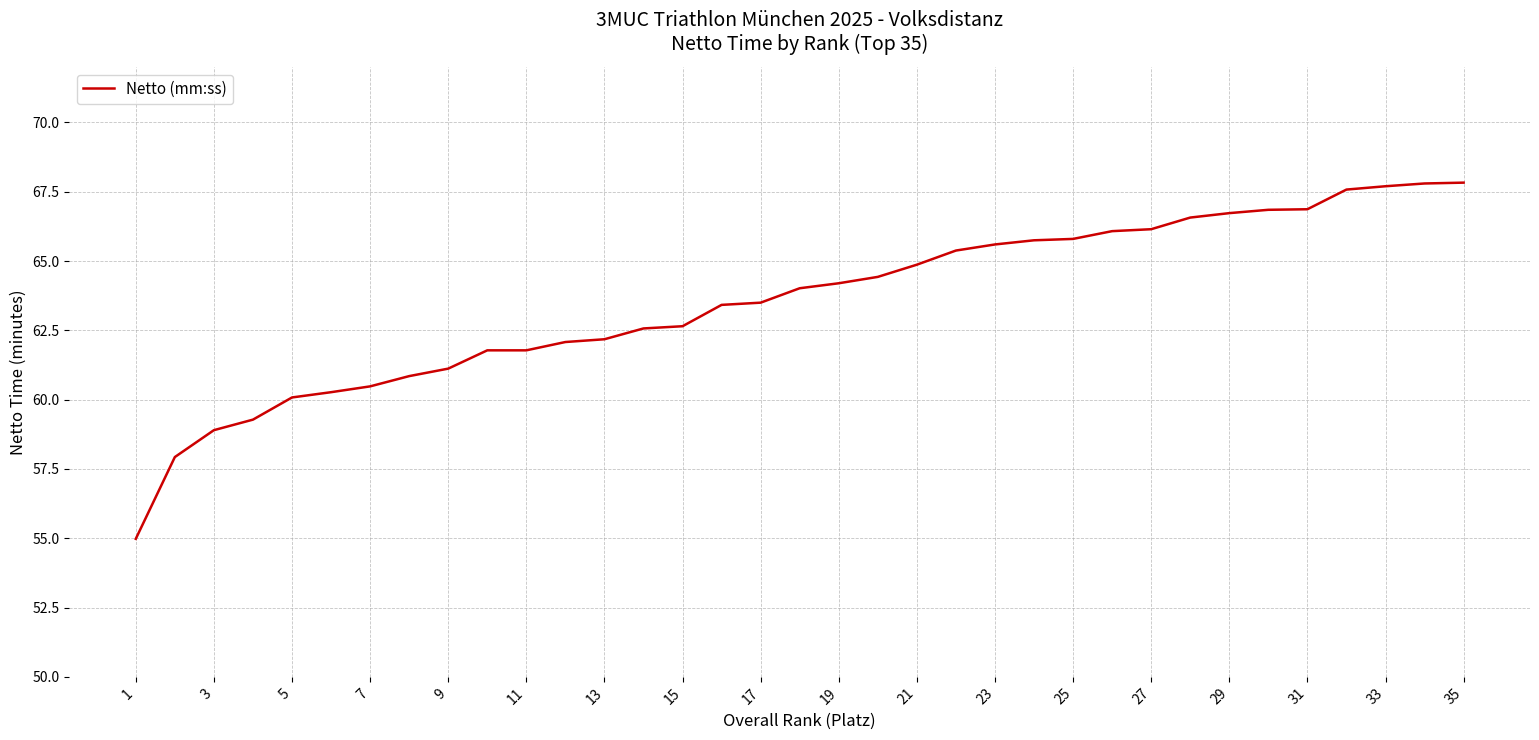

What is the smallest value displayed?

55.0